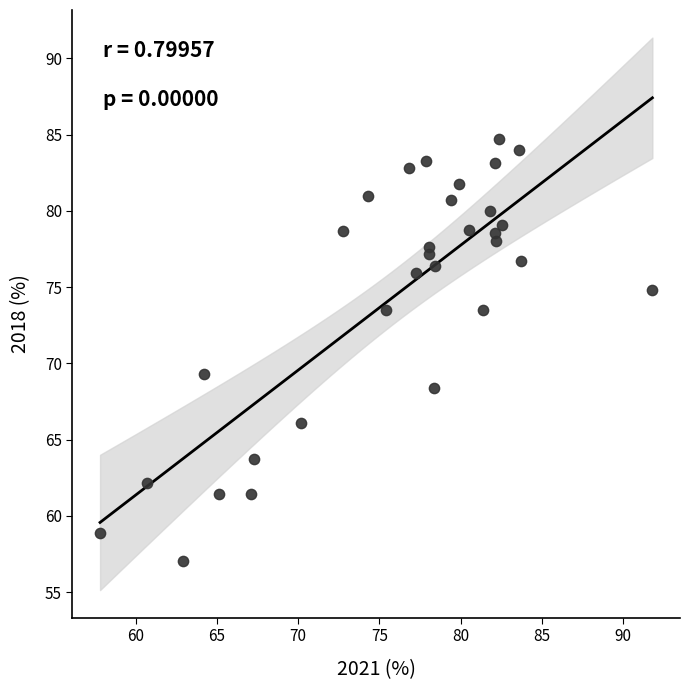

What Y value in the scatter plot is closest to 70?

69.3